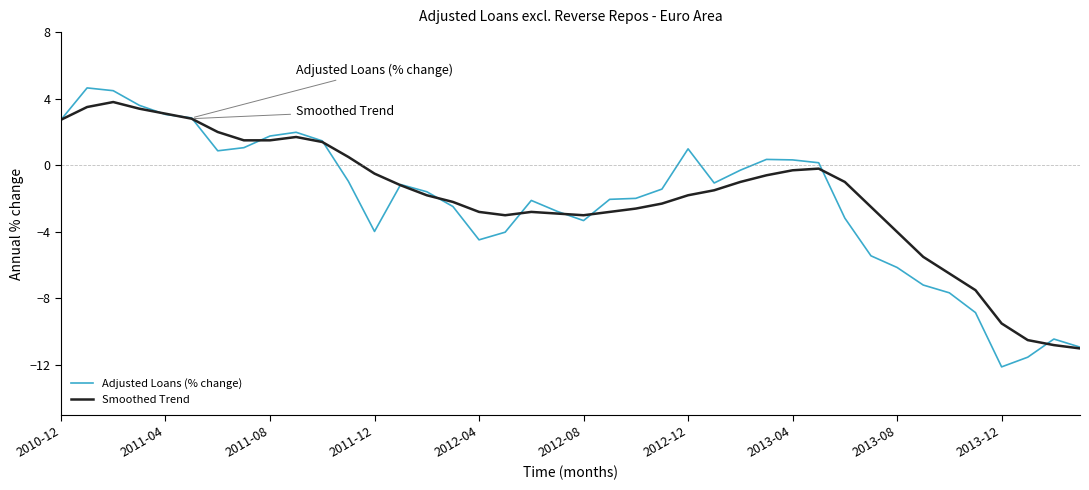

Which series has the largest range (max minus min)?

Adjusted Loans (% change)